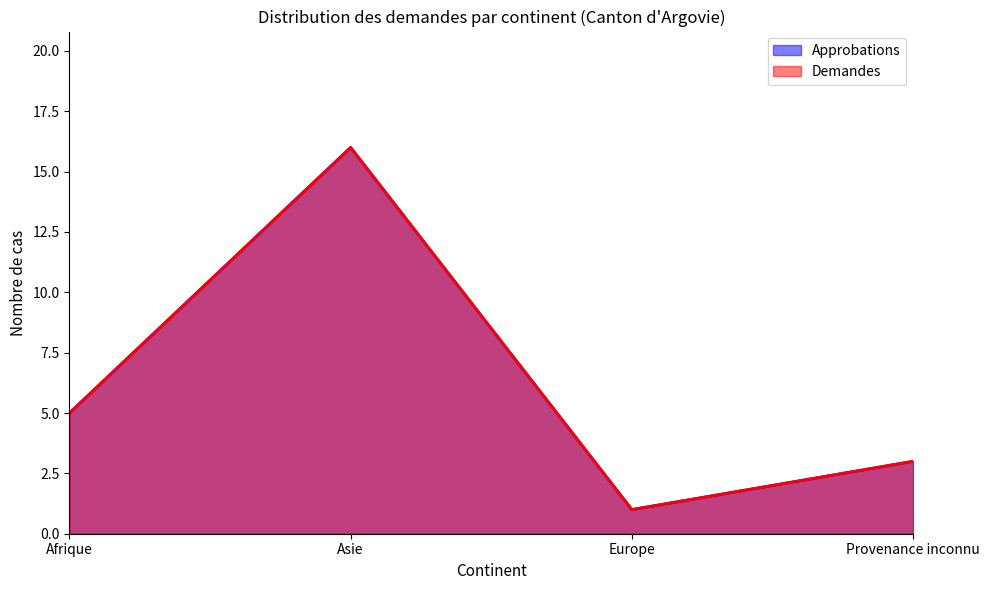

True or false: Approbations and Demandes cross at least once.

False